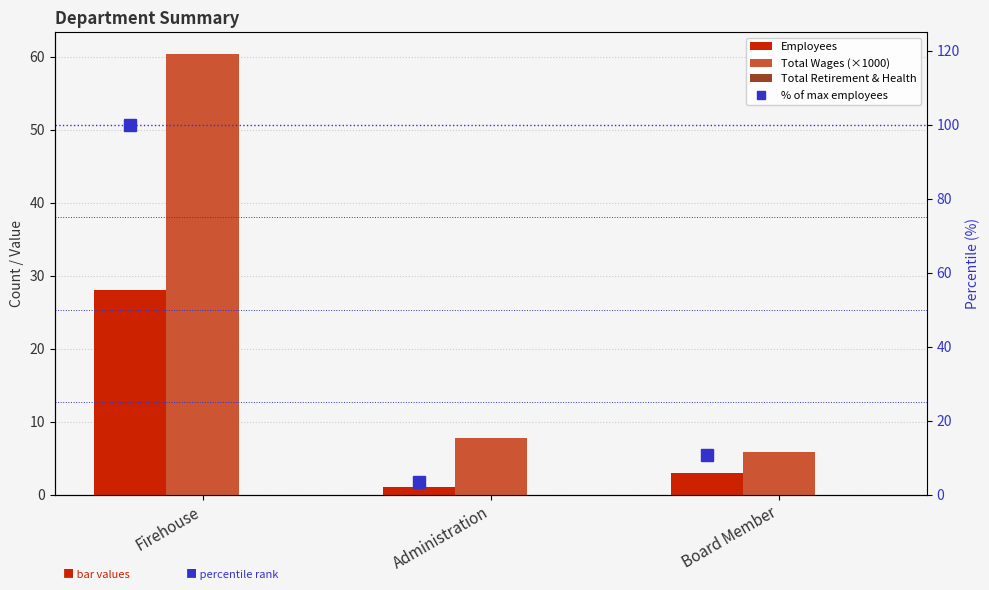

How many data points in Total Wages (×1000) are above 7?

2